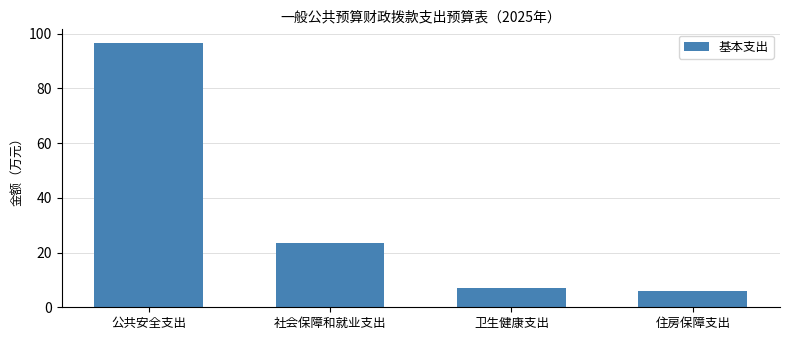

Are the bars grouped side by side (vs. stacked)?

No